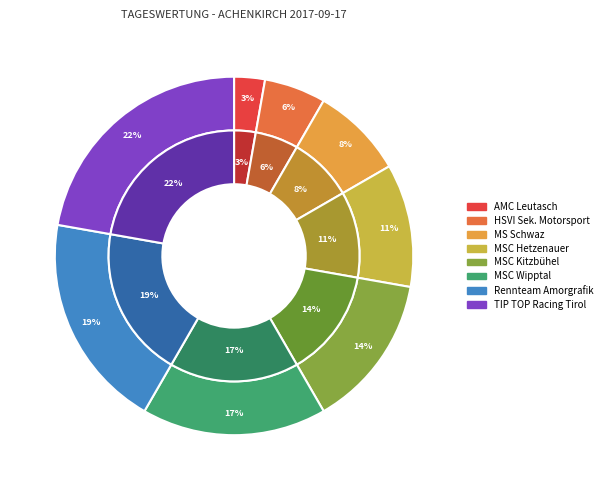

Does MSC Hetzenauer represent more than half of the total?

No